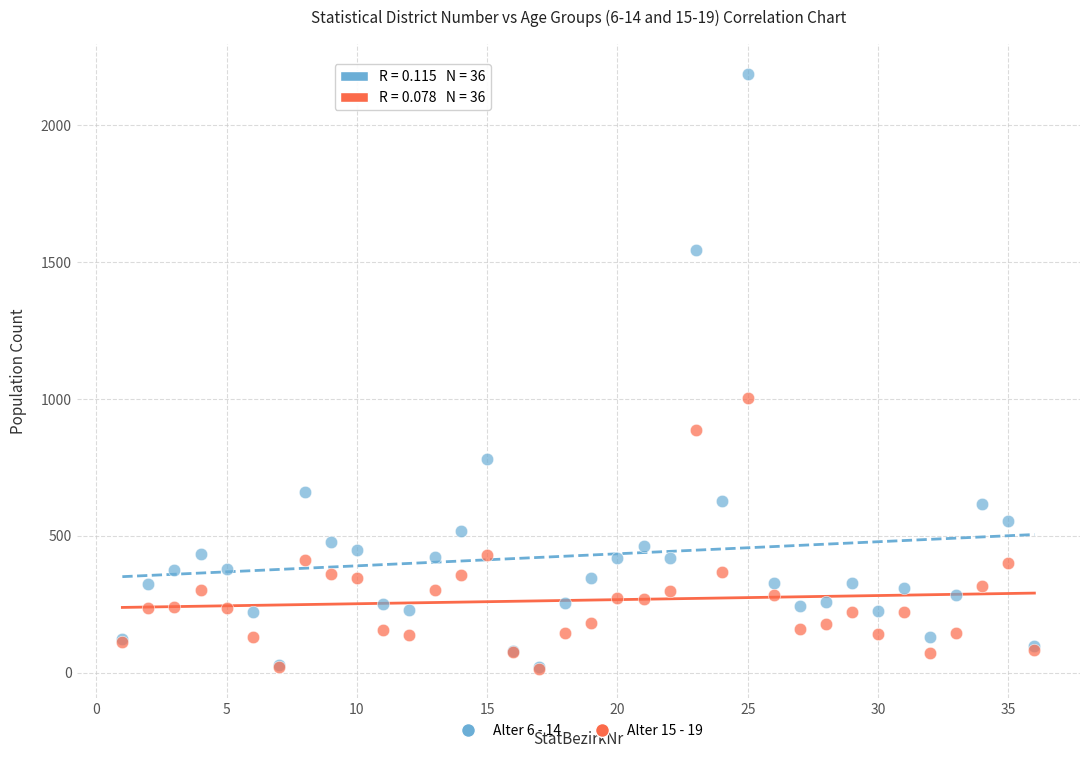

Across all series, what Y value is closest to 1102?

1004